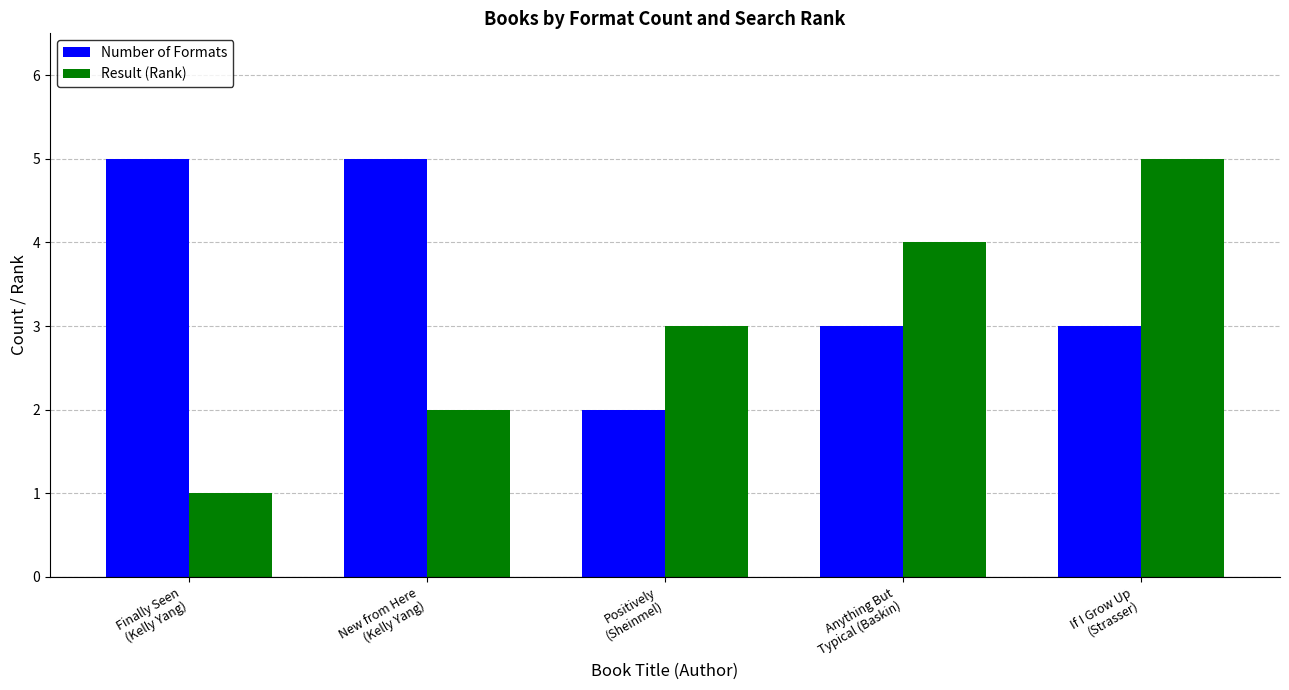

How many groups of bars are there?

5